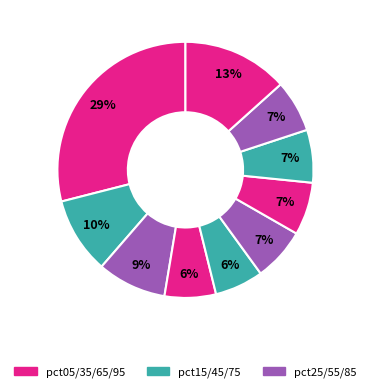

How many slices are in this pie chart?

10